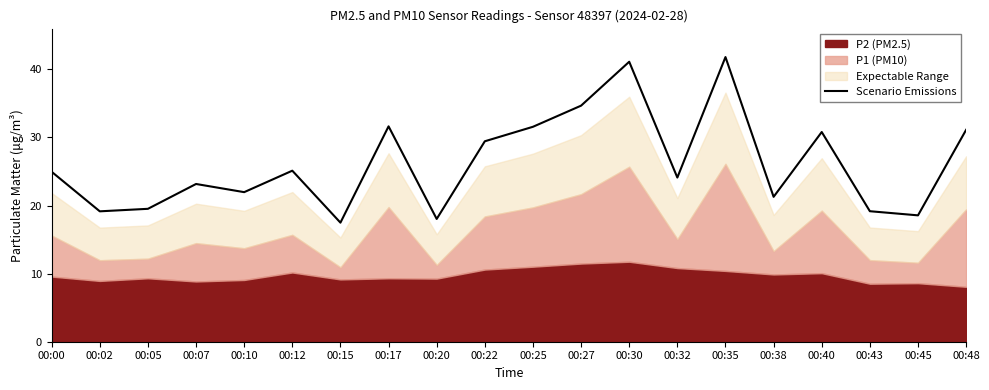

Does the chart display data point markers on the line(s)?

No